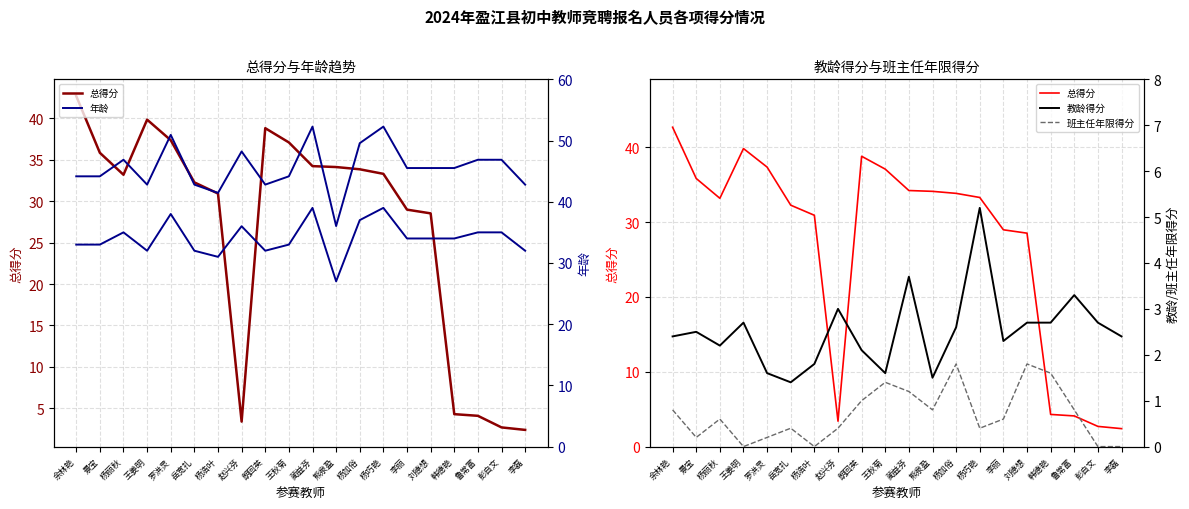

What is the spread (max minus min) of values at 李磊?

32.0